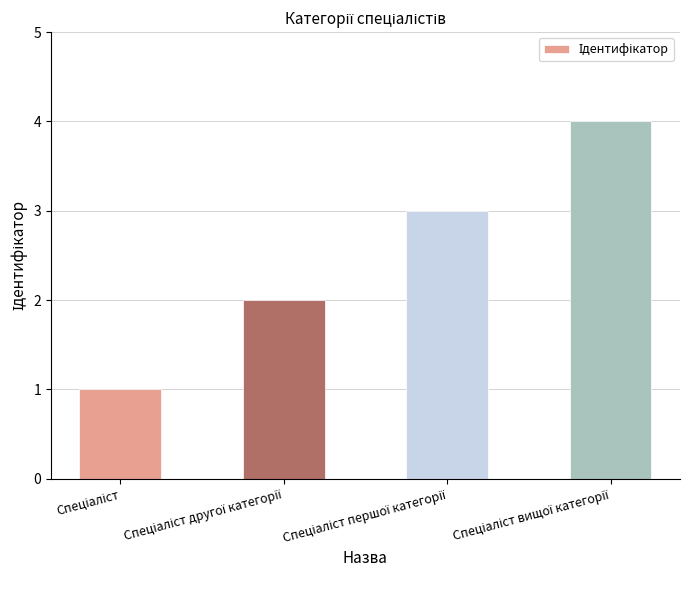

How many data points are less than 3?

2